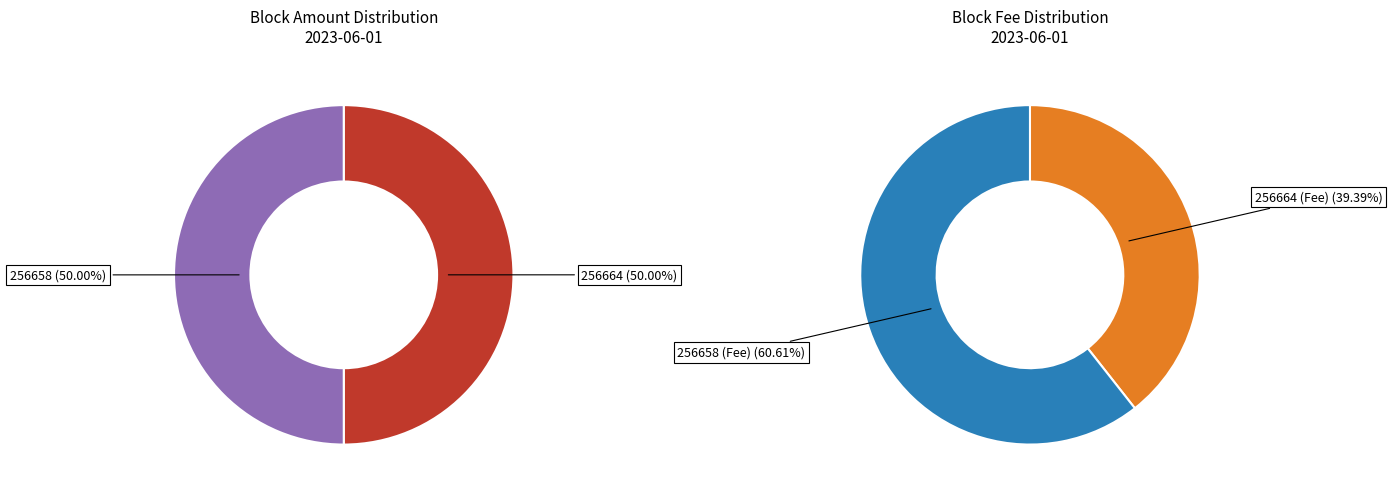

Is the sum of 256664 and 256658 greater than half?

Yes